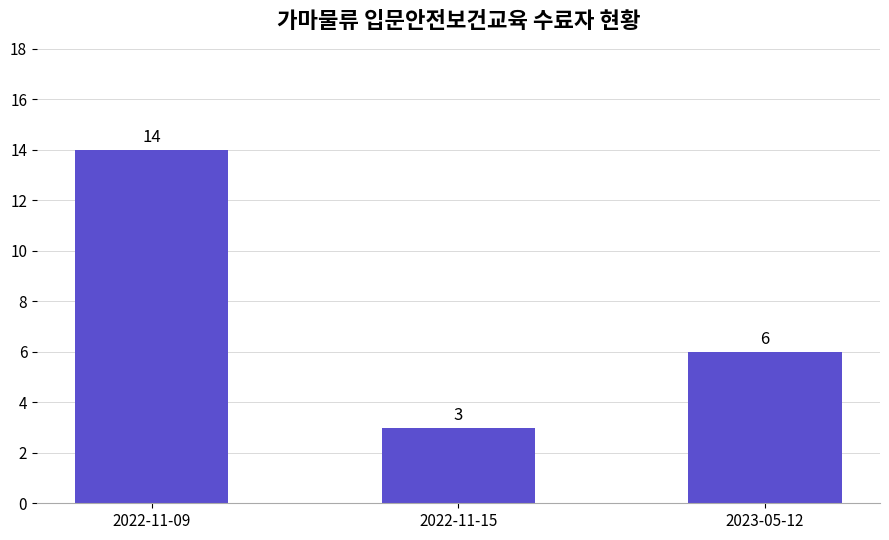

Are the bars horizontal?

No